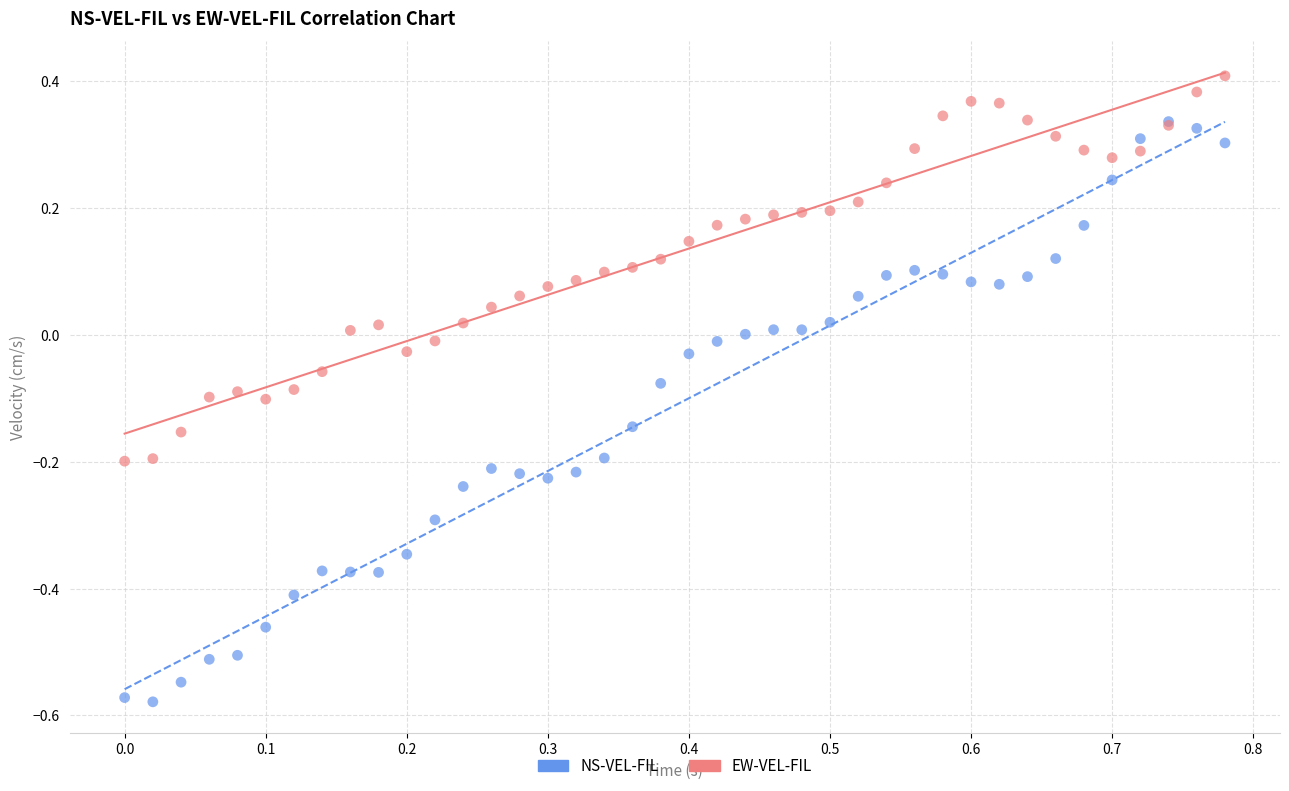

Which series has the largest Y range (max minus min)?

NS-VEL-FIL